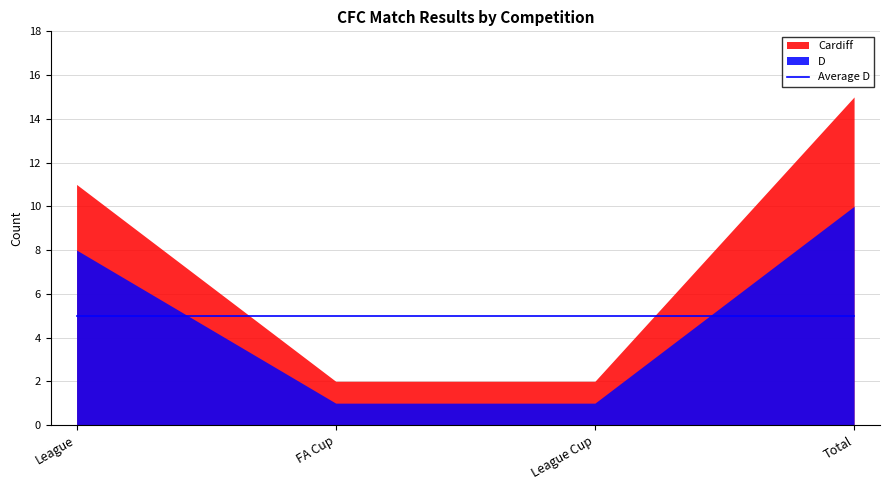

What is the label of the 1st point from the left?

League